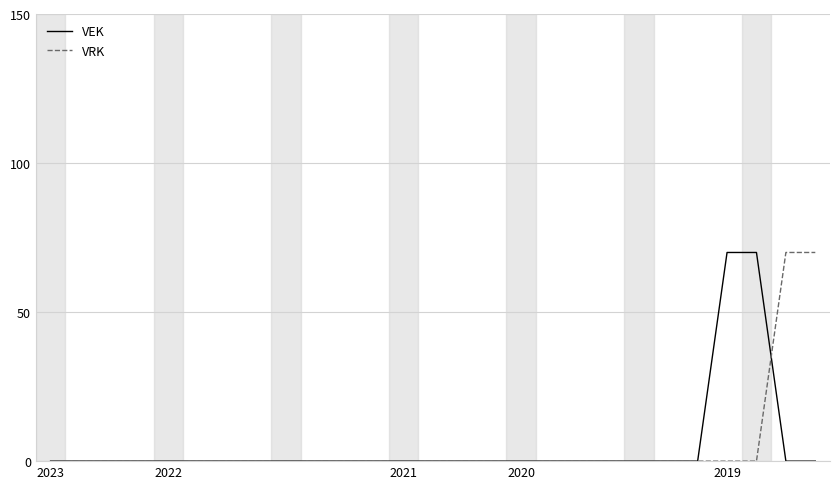

What is the maximum value shown in the chart?

70